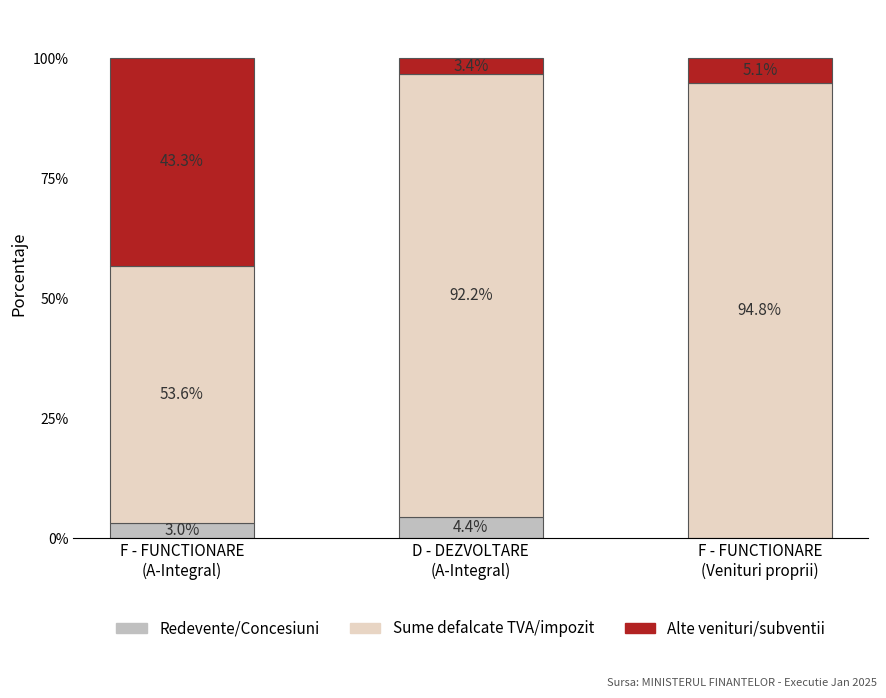

How many values in the Redevente/Concesiuni series exceed 3?

2